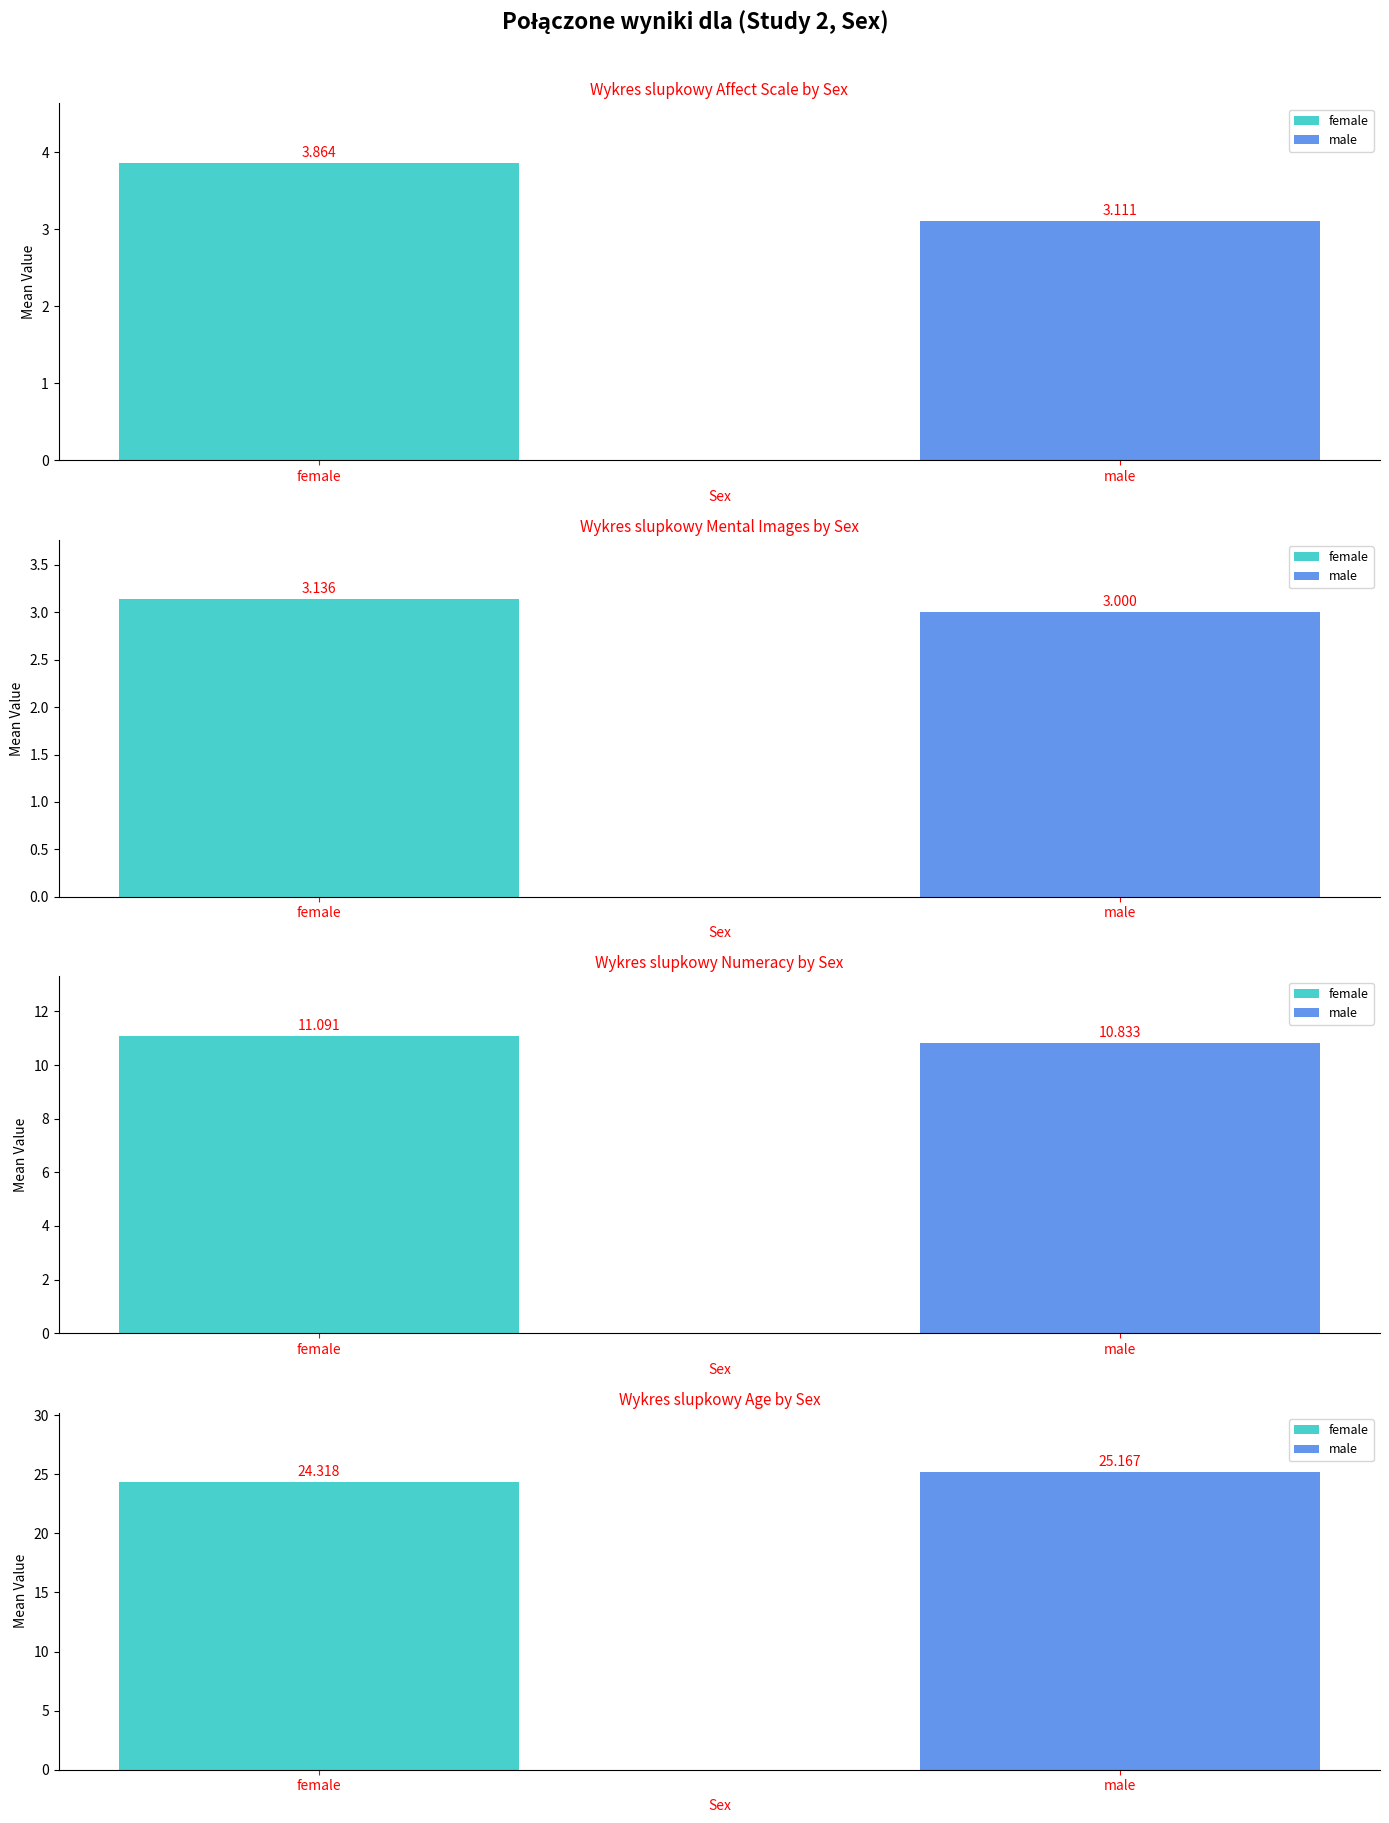

Between female and male, which series saw the biggest shift?

Age